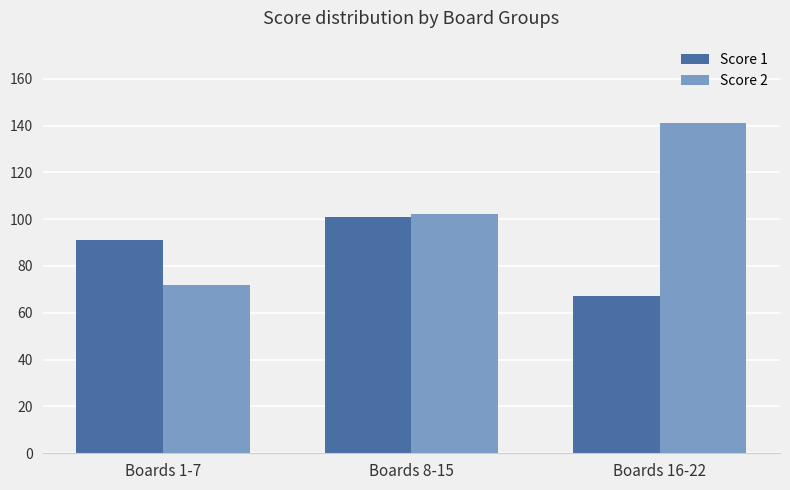

At which label does Score 1 reach its peak?

Boards 8-15